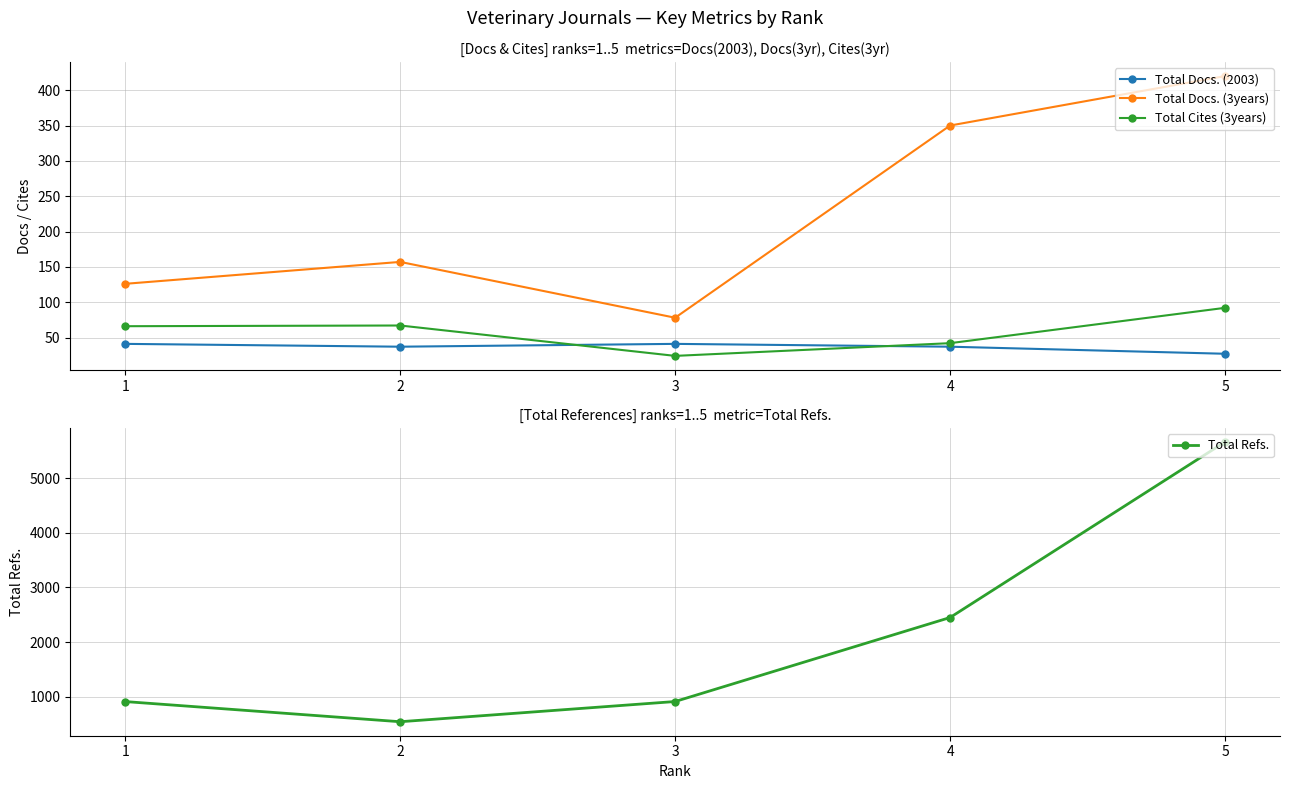

True or false: Total Refs. and Total Cites (3years) intersect in this chart.

False